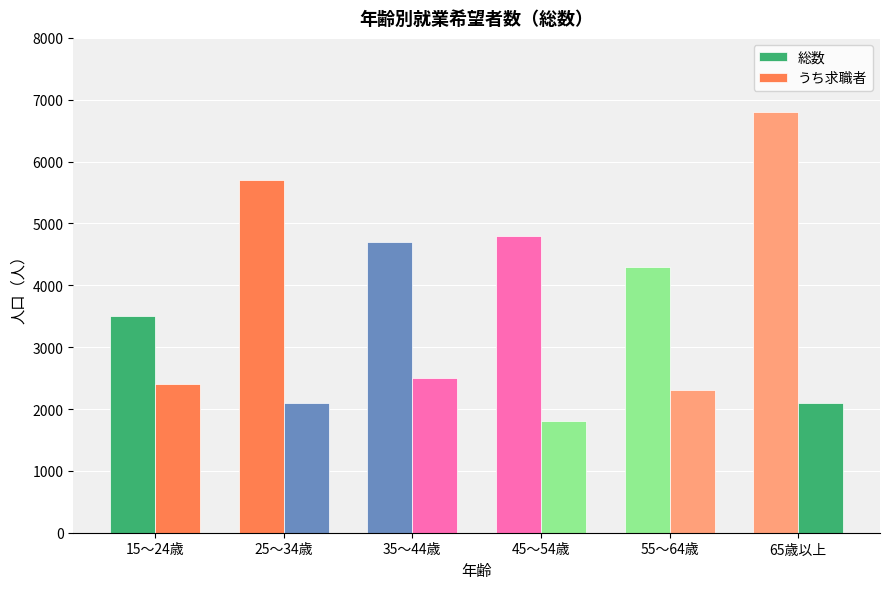

Does the chart contain stacked bars?

No